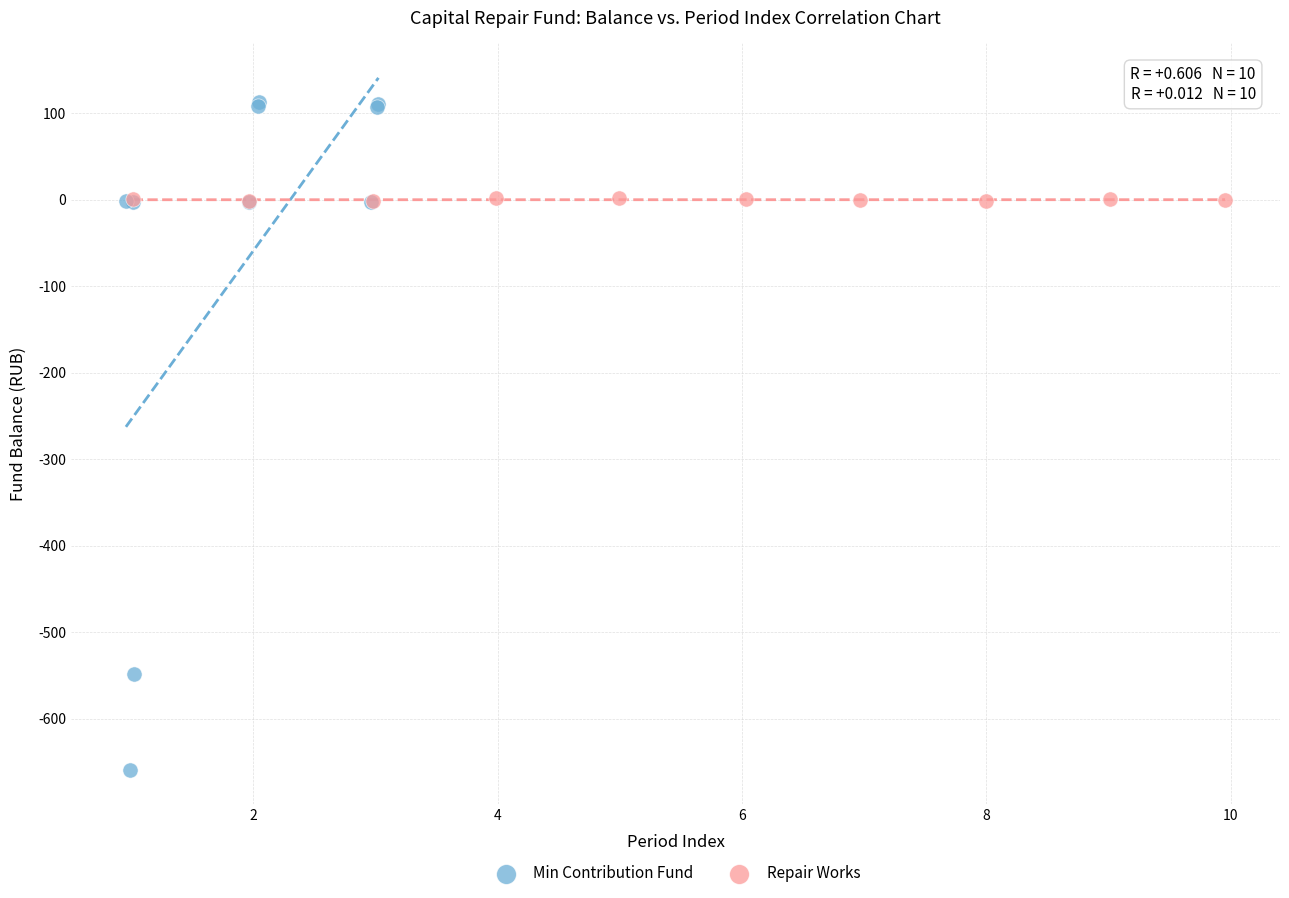

Which series reaches the maximum Y coordinate?

Min Contribution Fund